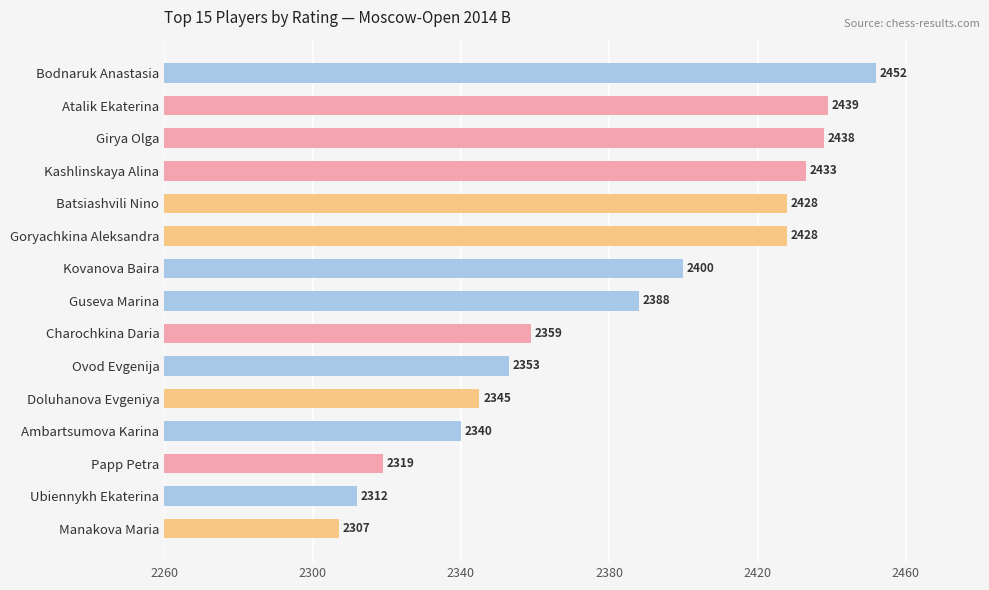

How many data points does each series have?

15